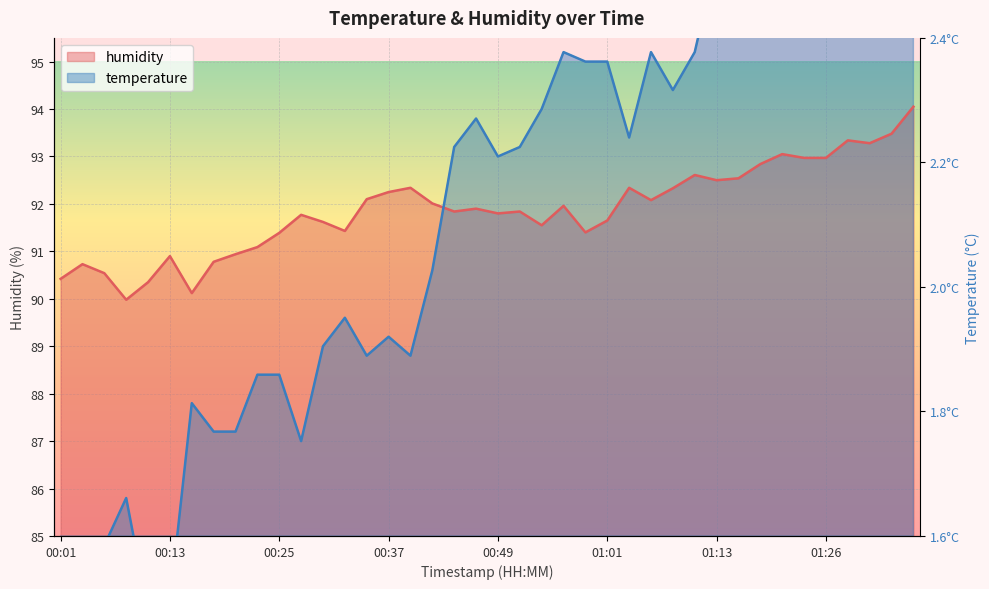

True or false: temperature has a value of 37.2 at 00:59.

False